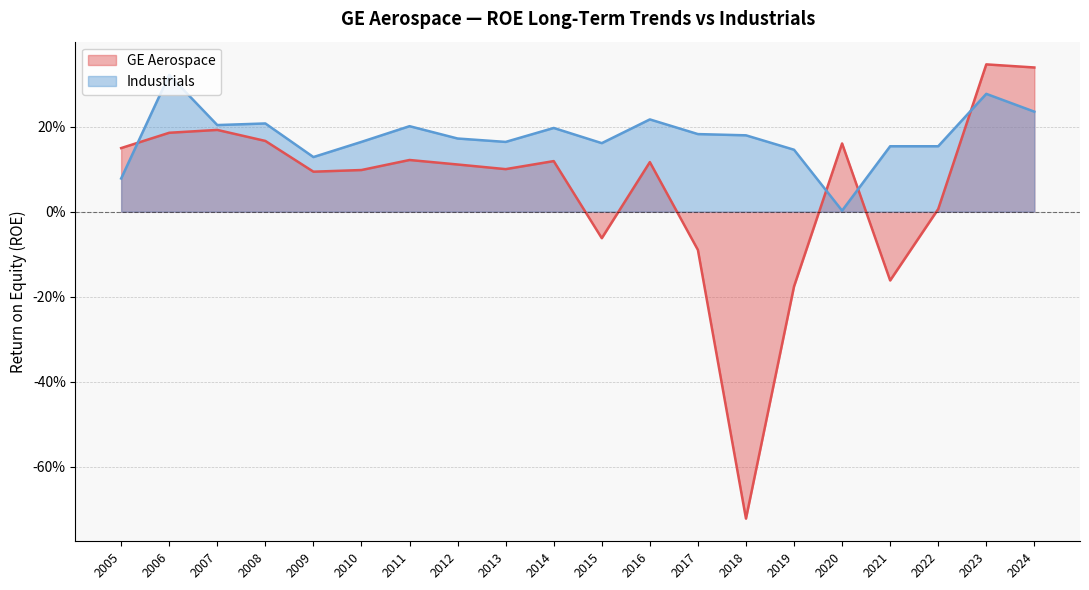

The value of Industrials at 2005 is 0.1. True or false?

True